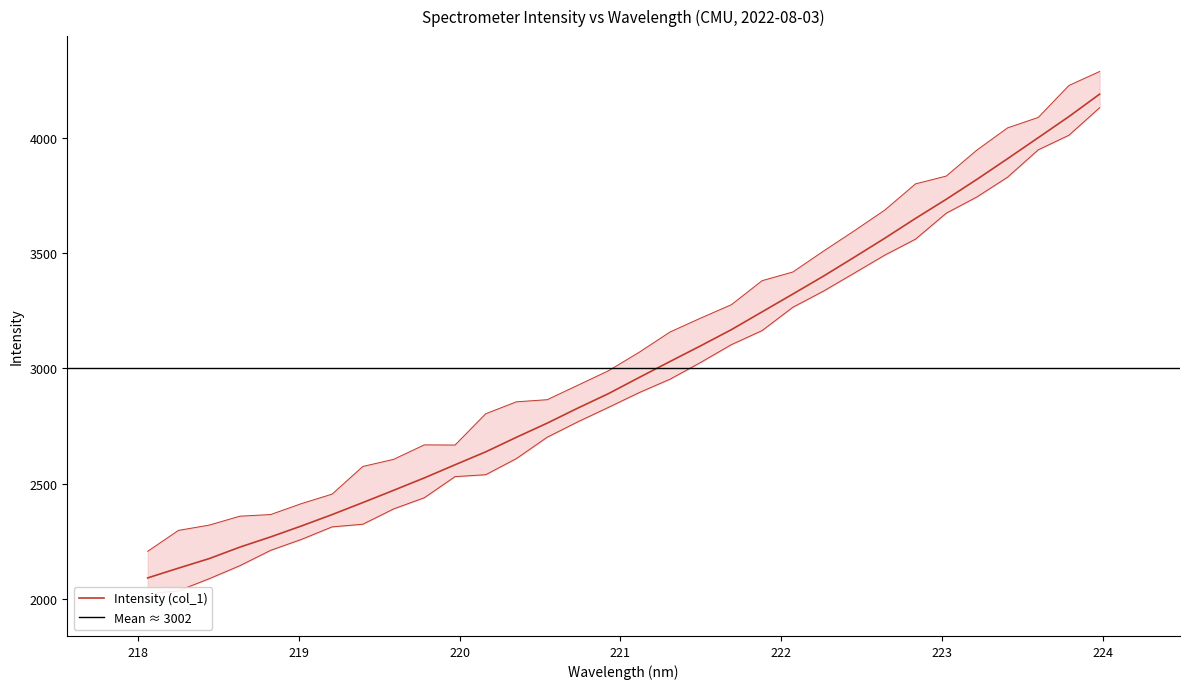

How many data points in x are above 2961?

16